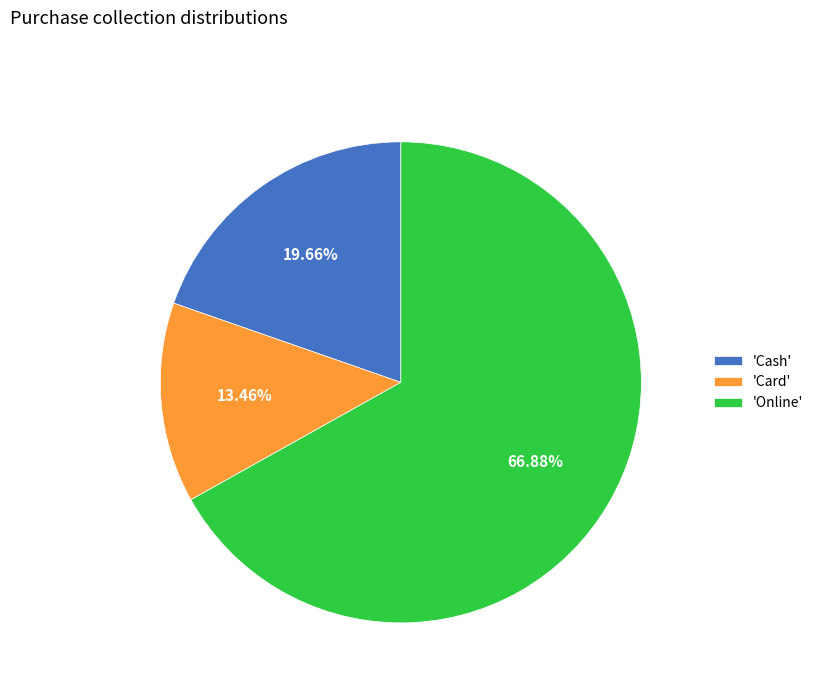

Is 'Card' the majority of the pie?

No